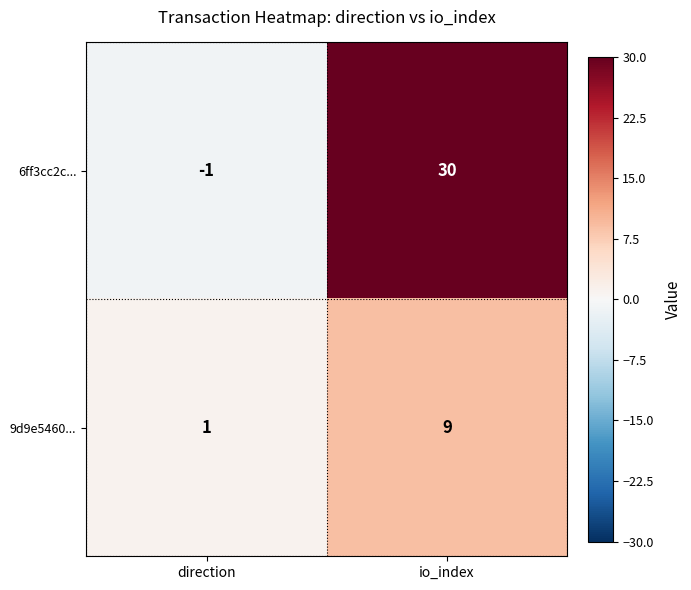

Is the value of 9d9e5460... at direction greater than the value of 6ff3cc2c... at io_index?

No